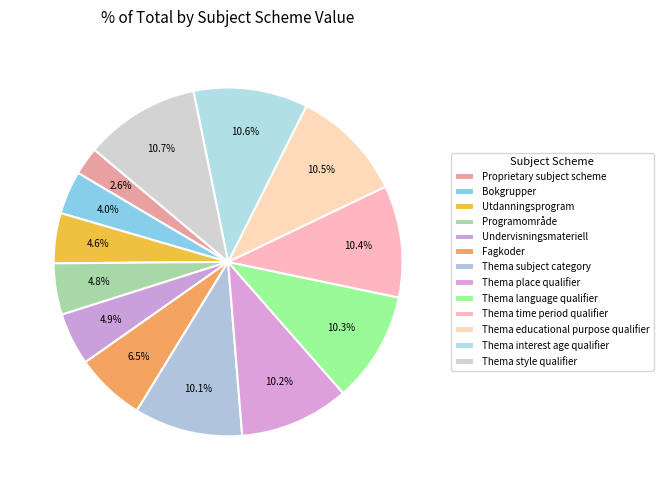

What is the change in value from Proprietary subject scheme to Thema interest age qualifier?

+74